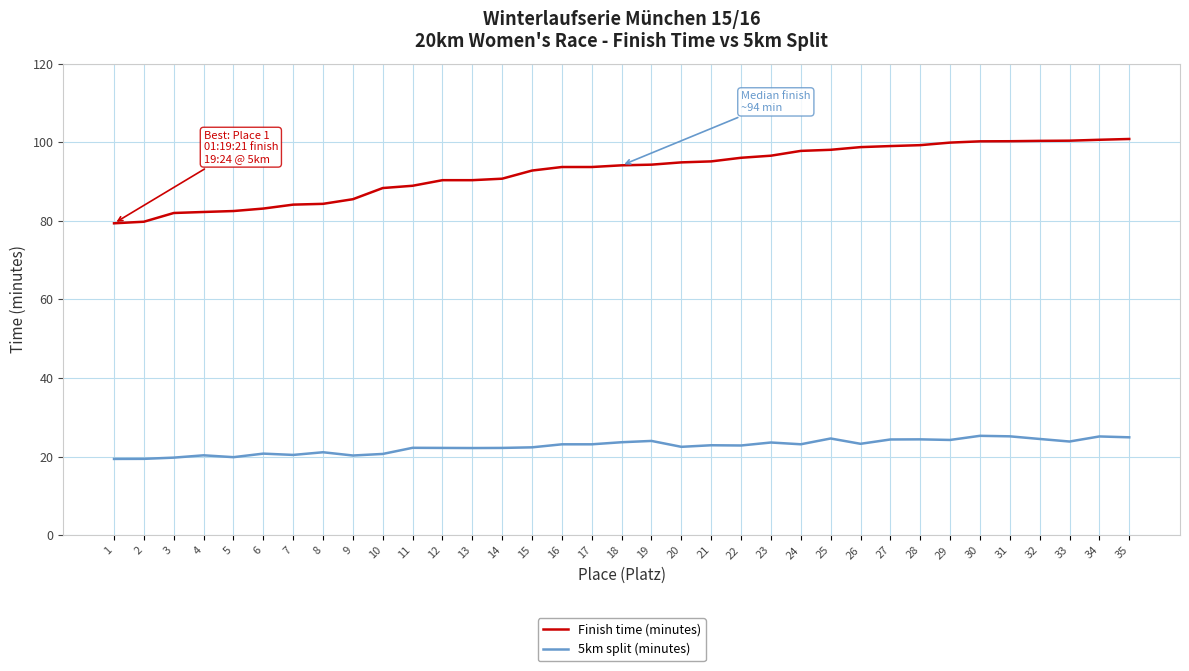

What is the sum of all 5km split (minutes) values?

791.4